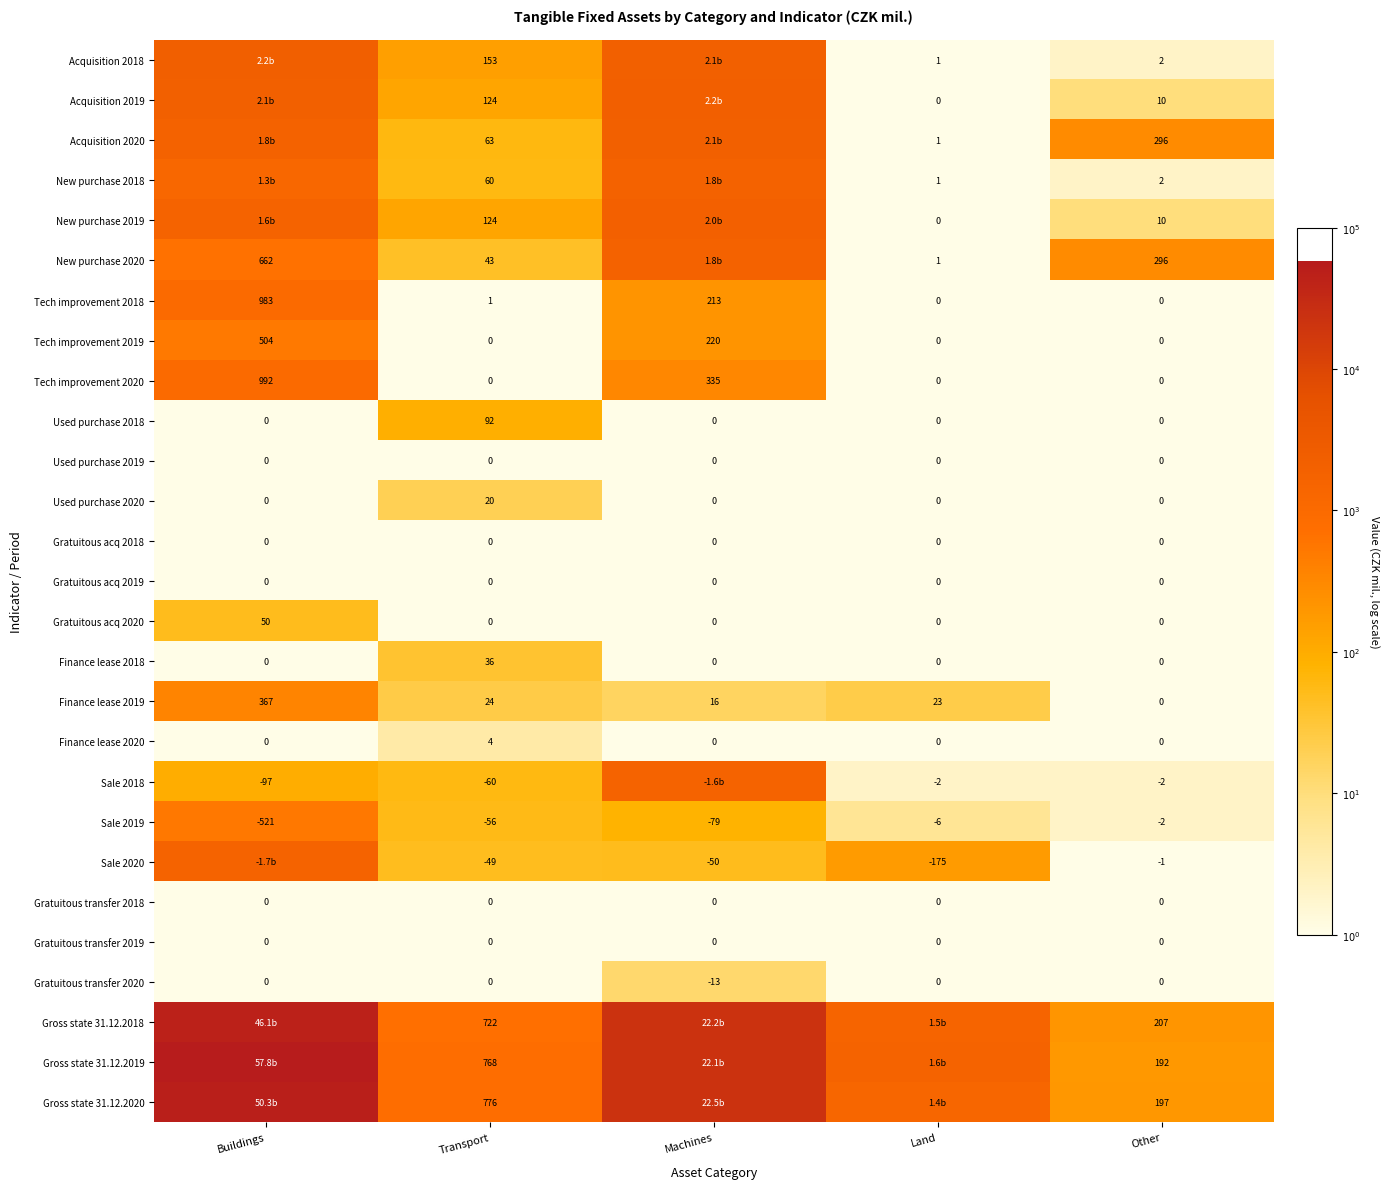

At which label does Tech improvement 2019 reach its peak?

Buildings